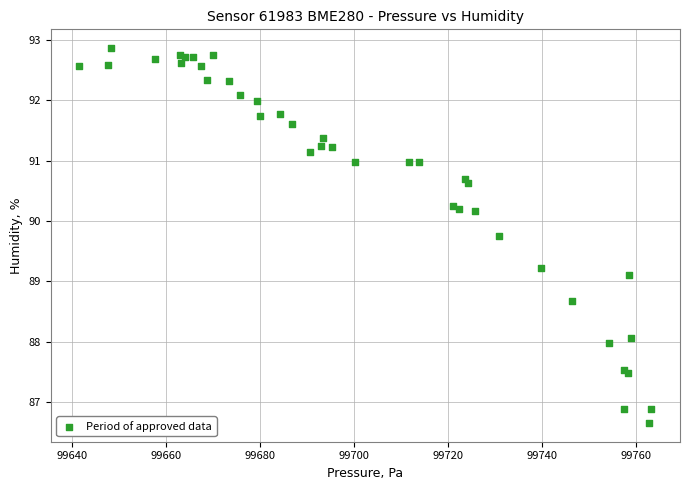

What Y value in the scatter plot is closest to 89?

89.1